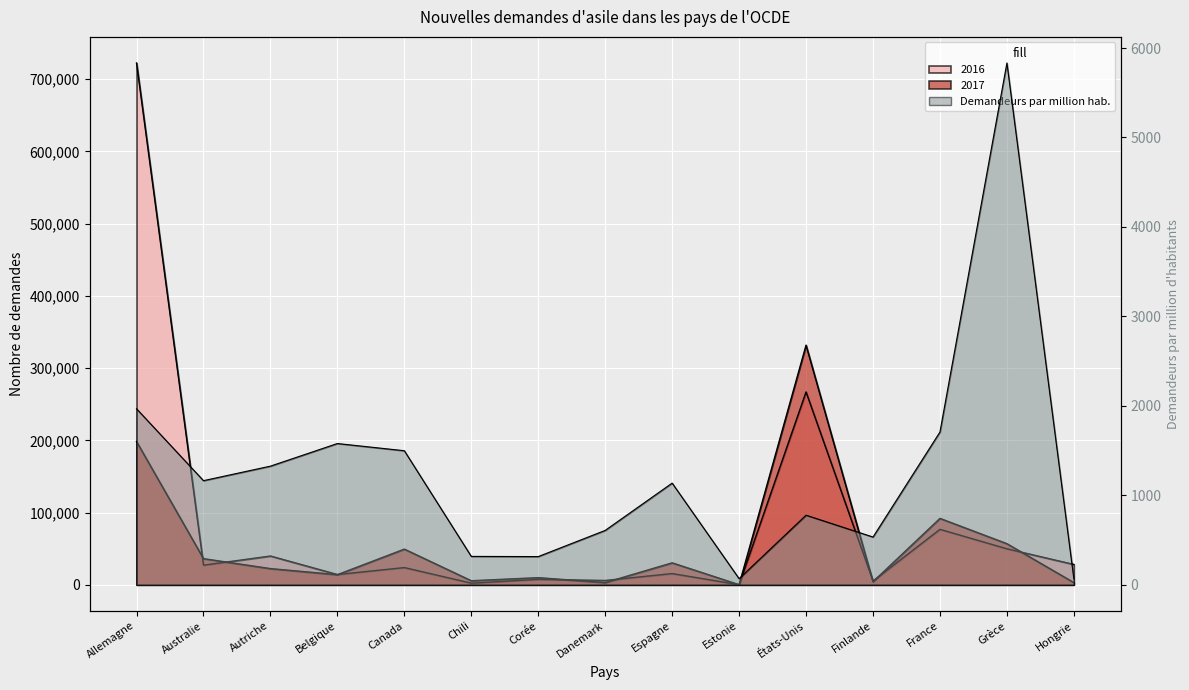

What is the difference between the 2016 values at Corée and Finlande?

2260.0